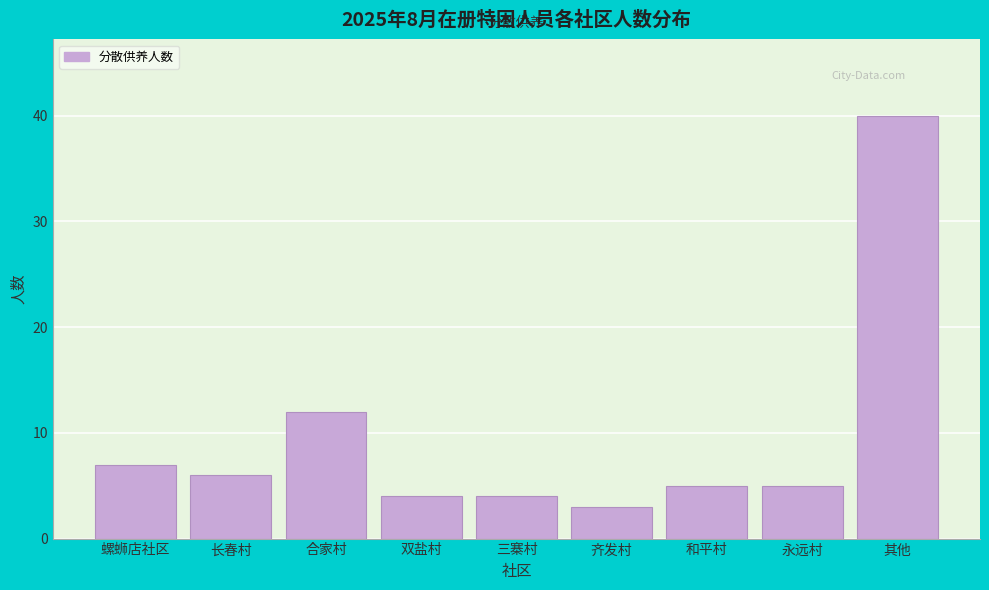

Reading left to right, transcribe all the data shown in this chart.

螺蛳店社区=7	长春村=6	合家村=12	双盐村=4	三寨村=4	齐发村=3	和平村=5	永远村=5	其他=40